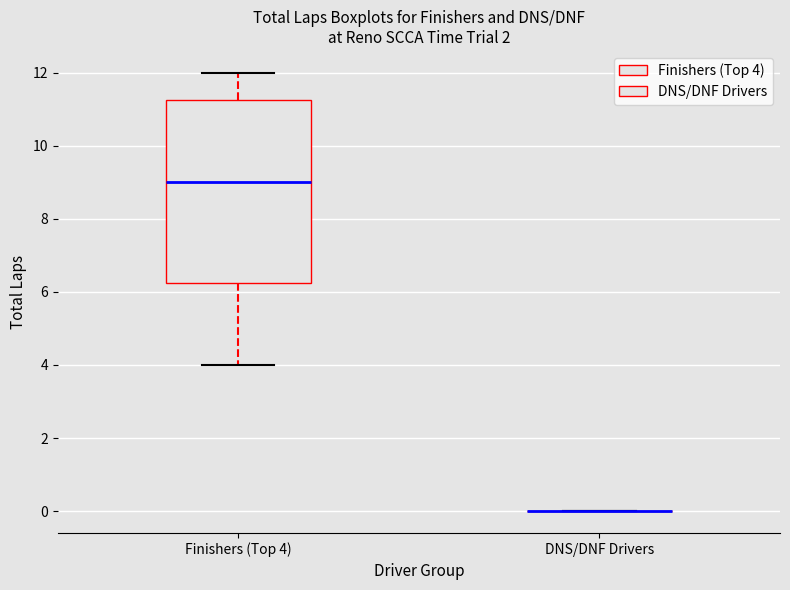

Reading left to right, transcribe this box plot: for each box, give where its median line is, the range the box spans, and where its two whiskers end, as read against the y-axis. The values are not printed on the chart, so give them approximately, as read against the axis.

Finishers (Top 4): median 9.0, box 6.2 to 11.2, whiskers 4.0 to 12.0
DNS/DNF Drivers: box collapsed to a line at 0.0, whiskers 0.0 to 0.0